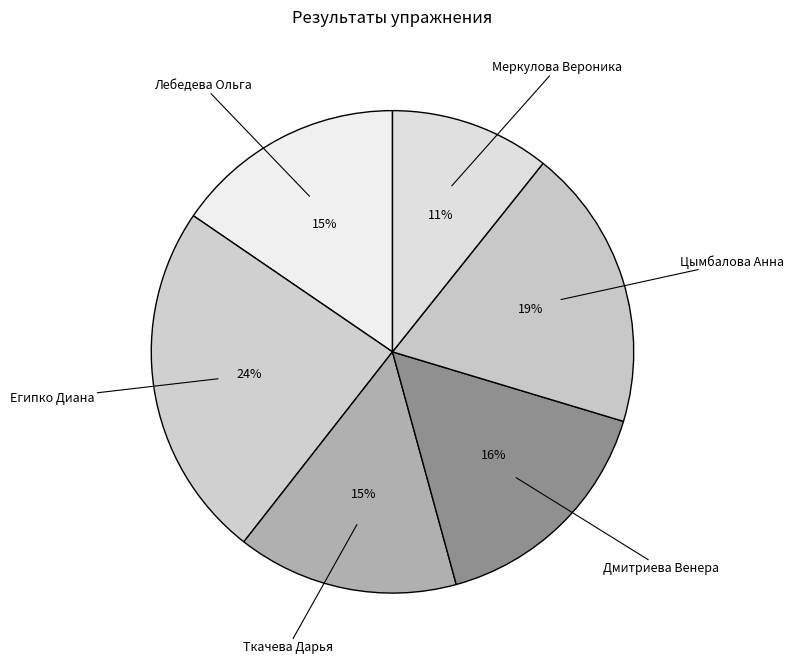

Do Дмитриева Венера and Египко Диана together represent more than half of the pie?

No